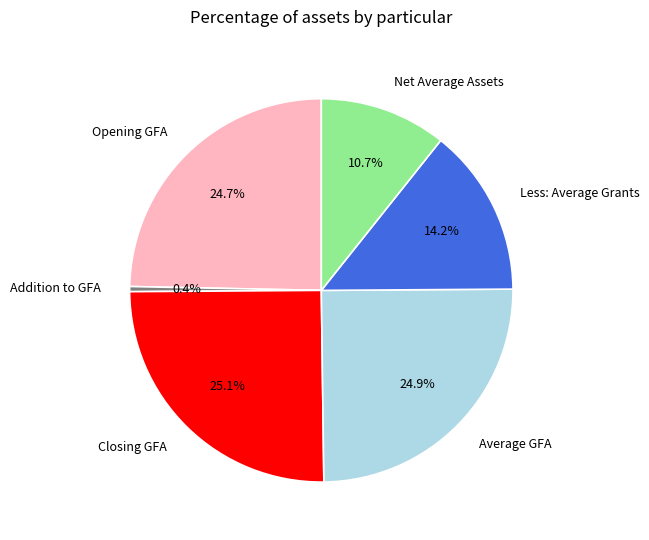

Count the number of slices in the pie.

6